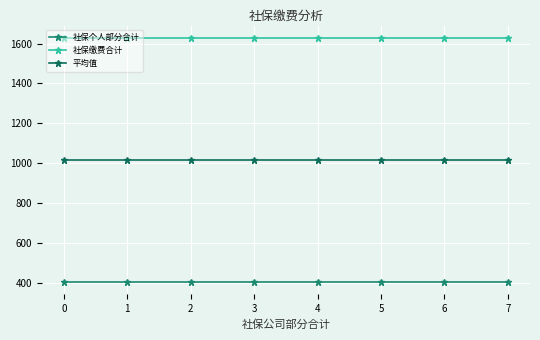

True or false: 社保个人部分合计 has a value of 560.9 at 5.

False